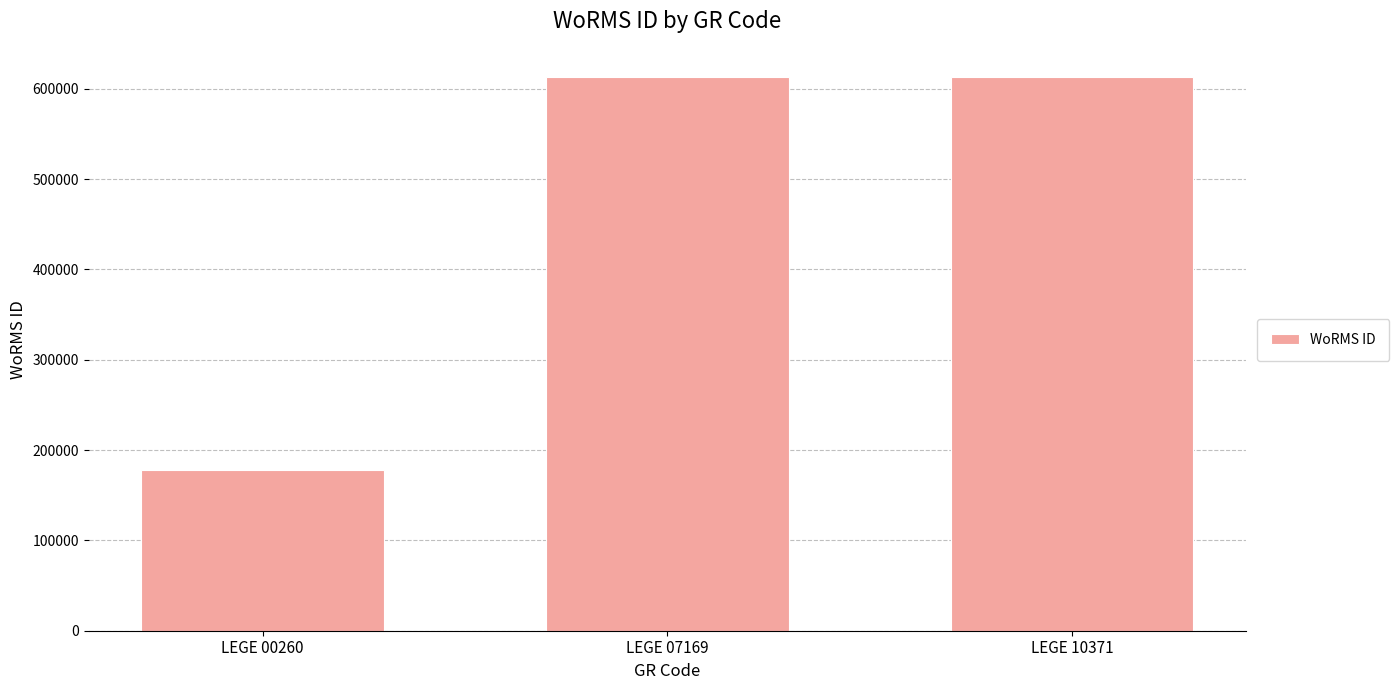

Is it true that the value at LEGE 07169 is 1001978?

False